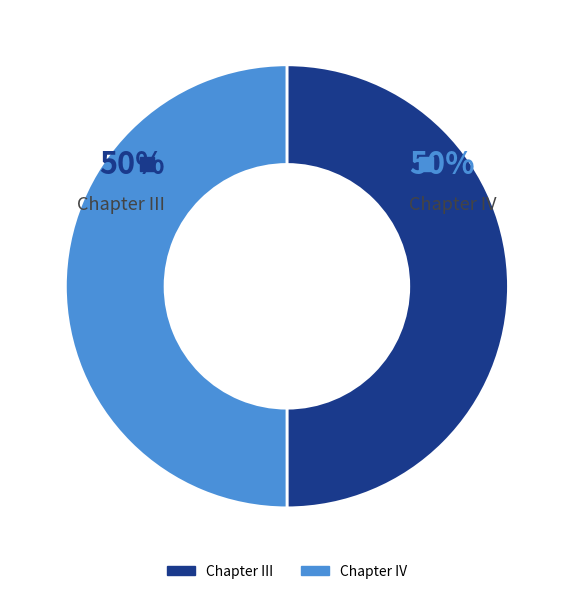

Which slice is the largest?

Chapter IV